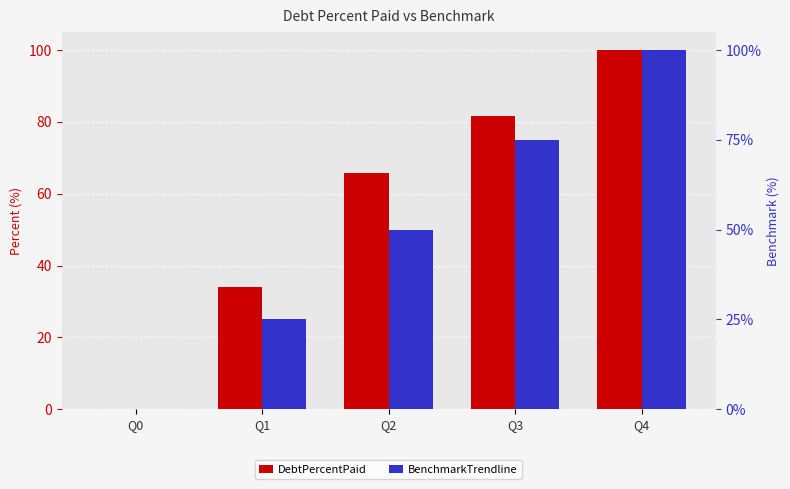

What are all the series names shown in the legend?

DebtPercentPaid, BenchmarkTrendline